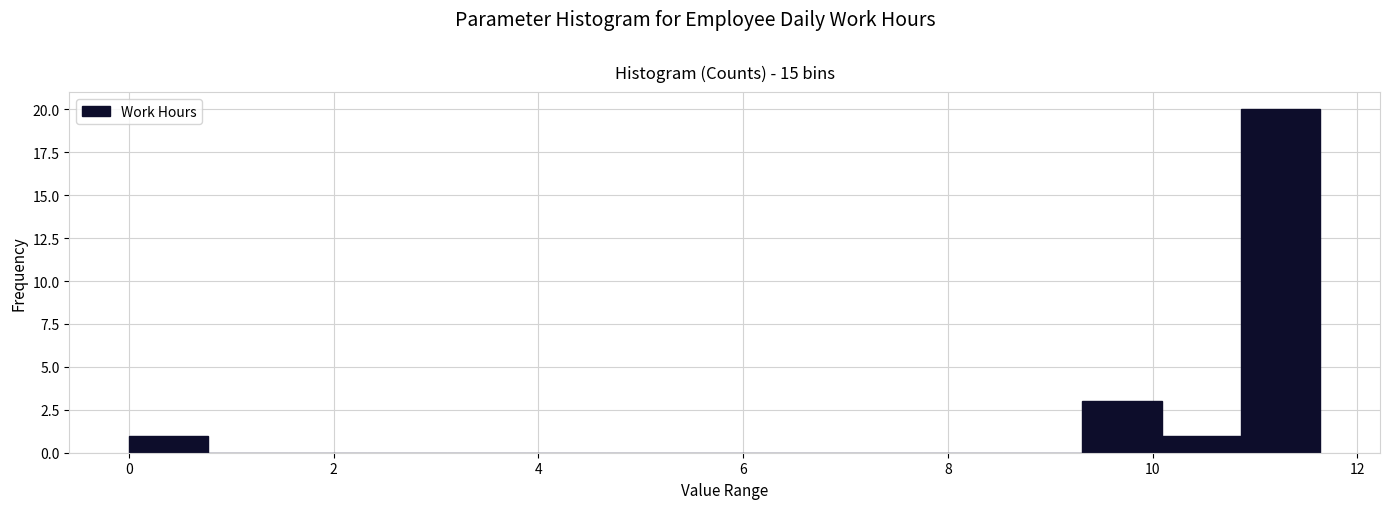

Around what value on the x-axis is the tallest bar? Give the approximate position of its centre, as read against the axis.

11.2